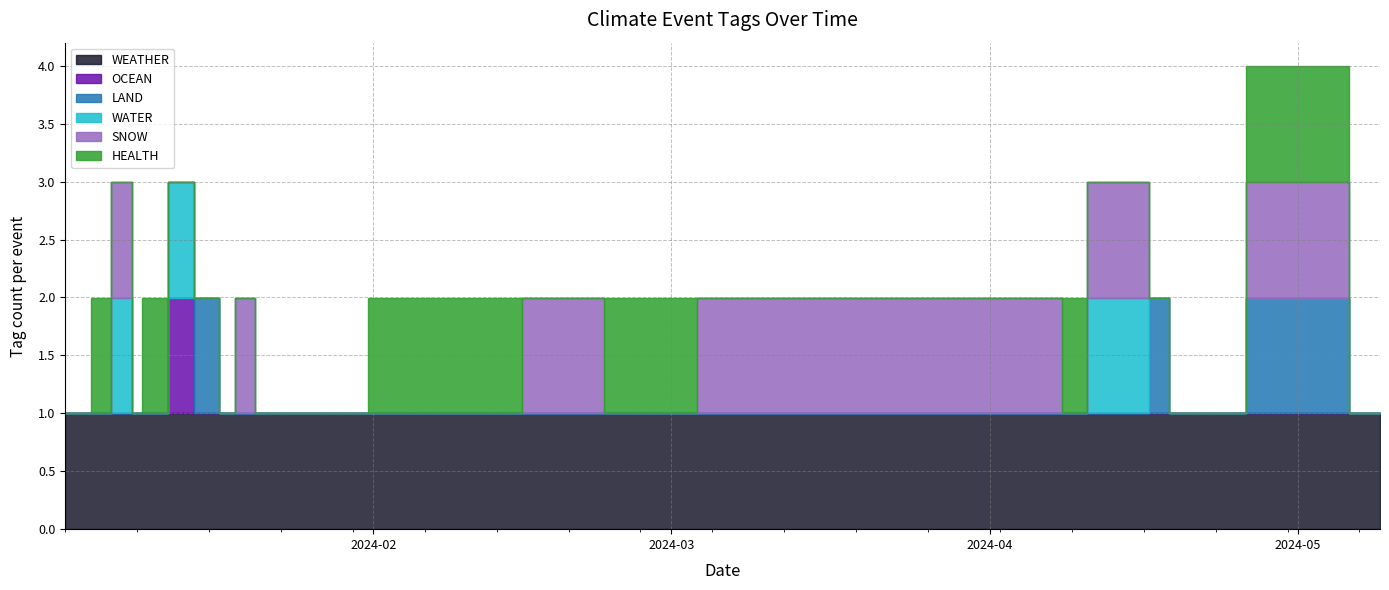

Rank the series by their maximum value, from highest to lowest.

WEATHER, OCEAN, LAND, WATER, SNOW, HEALTH